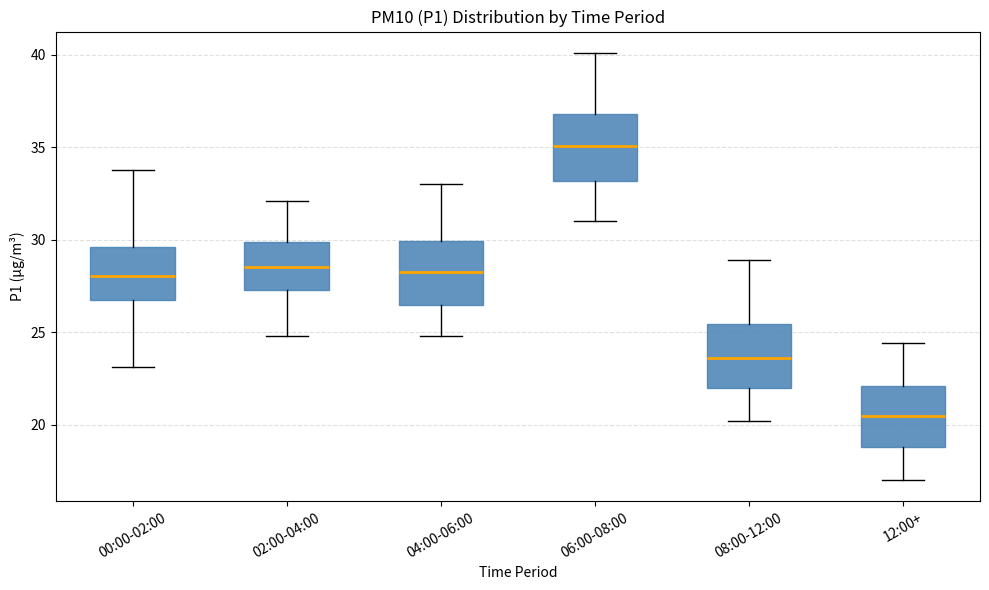

Which box's median line is the lowest?

12:00+